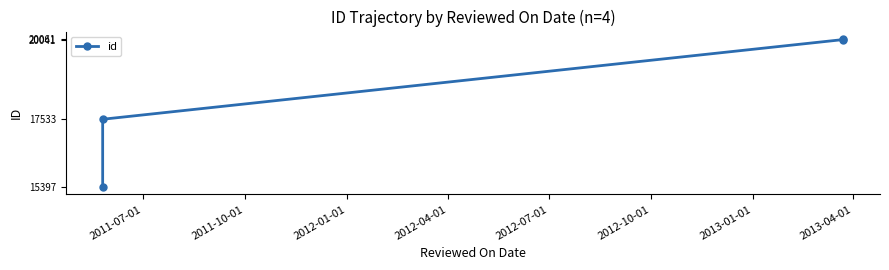

What is the value of the 2nd point from the left?

17533